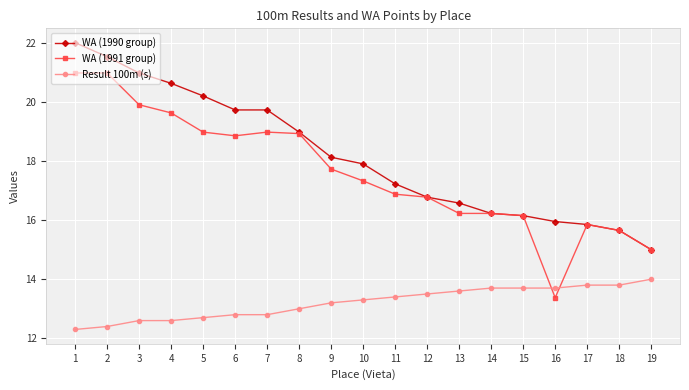

List the series in order of their peak value, lowest first.

Result 100m (s), WA (1991 group), WA (1990 group)